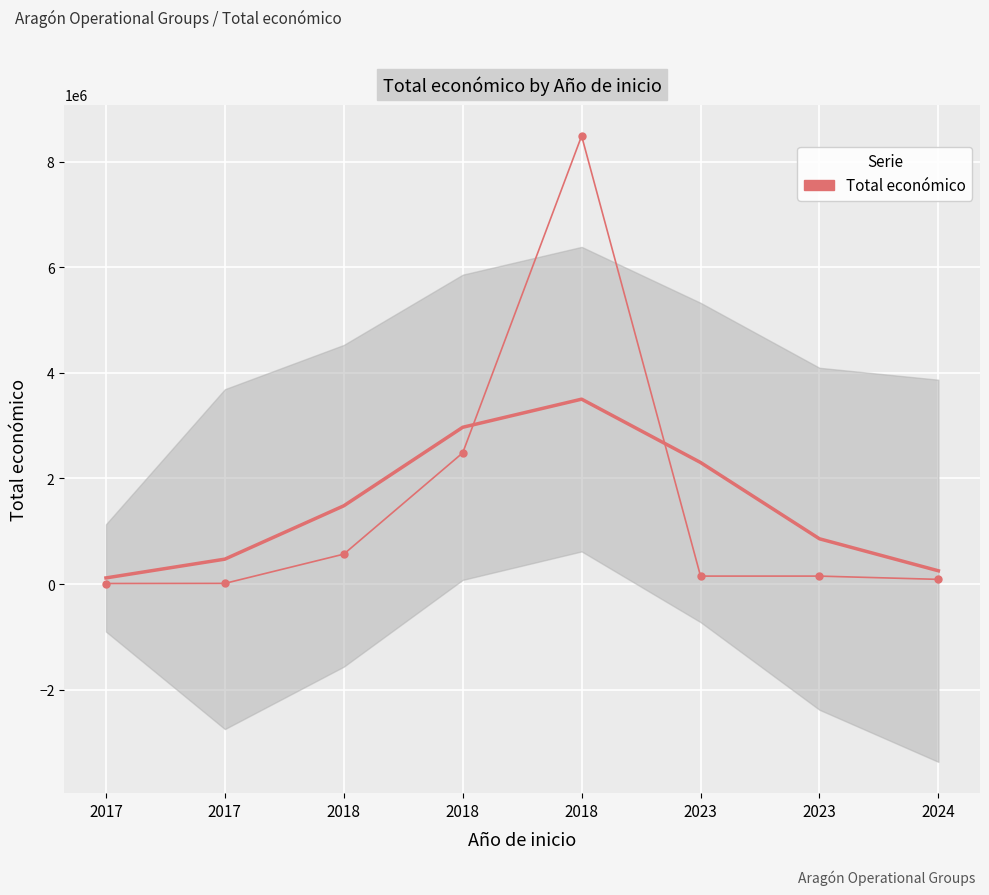

What is the sum of the values at 2023 and 2023?

300000